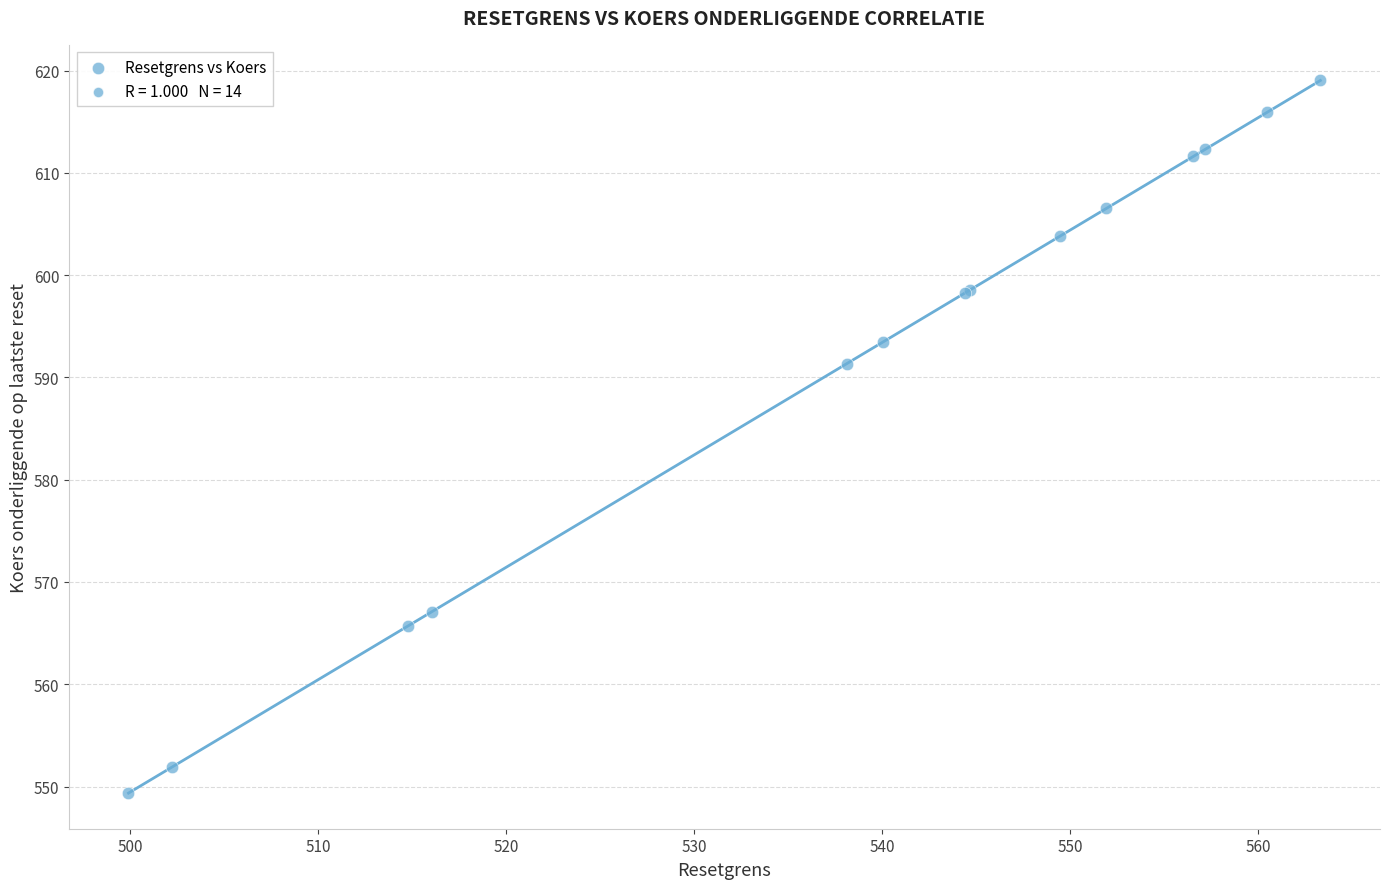

What Y value in the scatter plot is closest to 584?

591.3